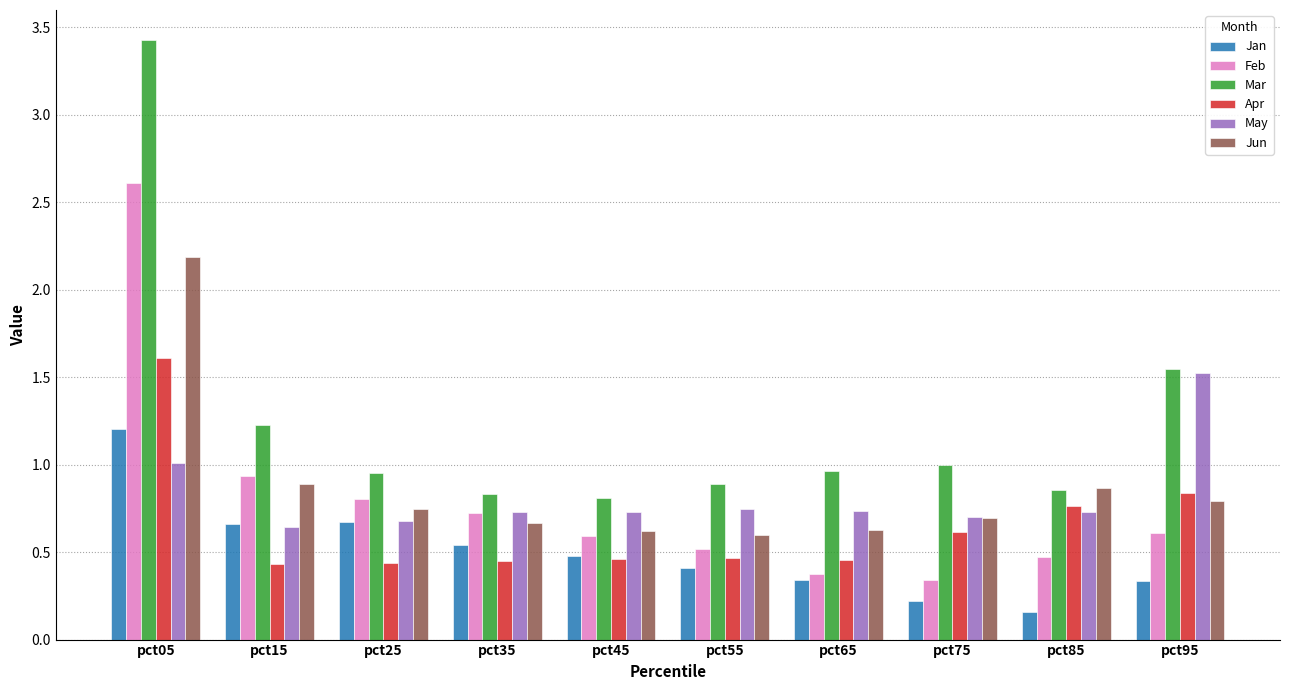

At which label does Feb reach its peak?

pct05